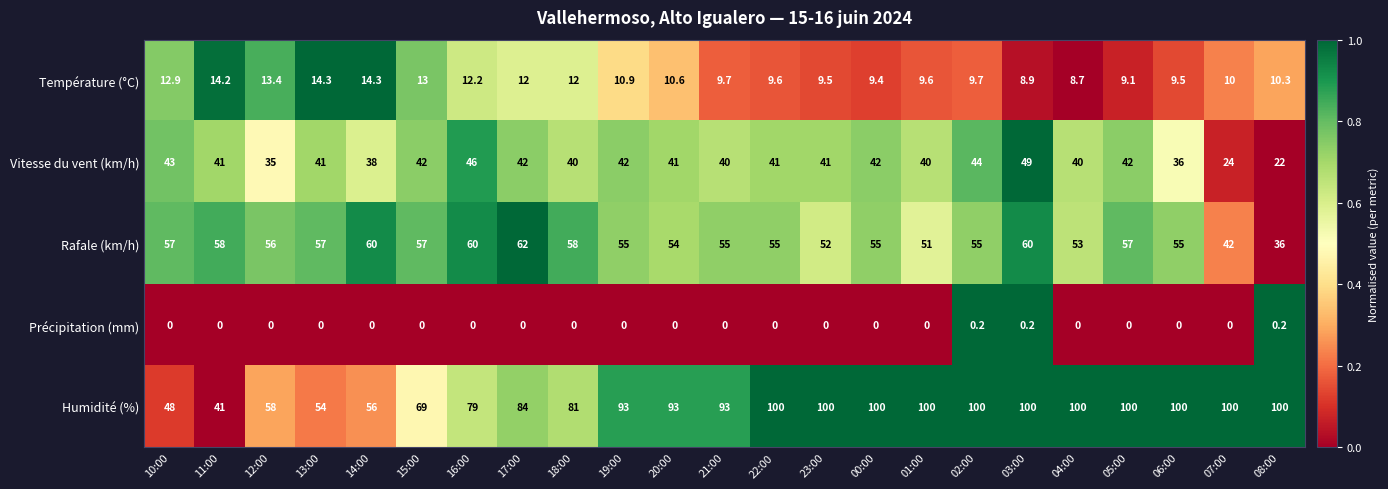

The Vitesse du vent (km/h) series shows 19.4 at 22:00. True or false?

False